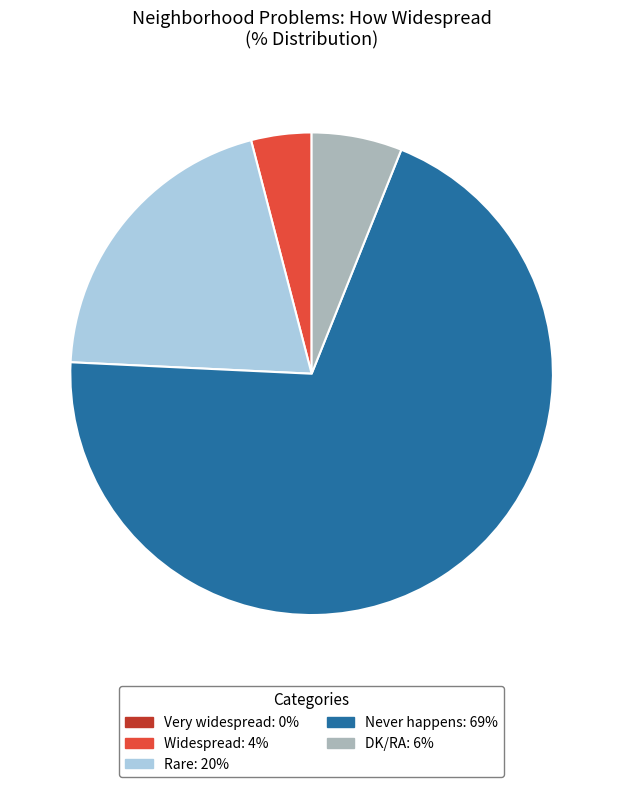

Is there a majority slice in this chart?

Yes